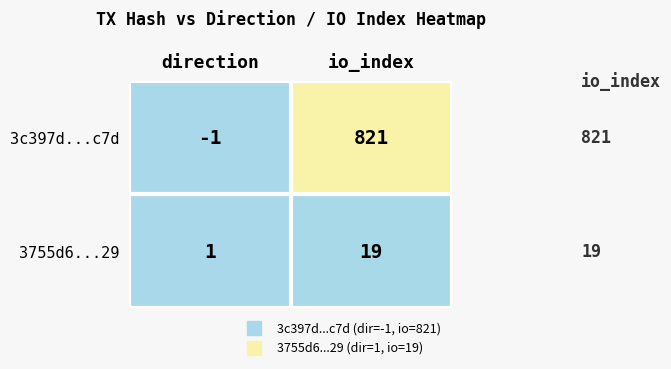

Reading left to right, transcribe all the data shown in this chart.

3c397d...c7d: -1	821
3755d6...29: 1	19